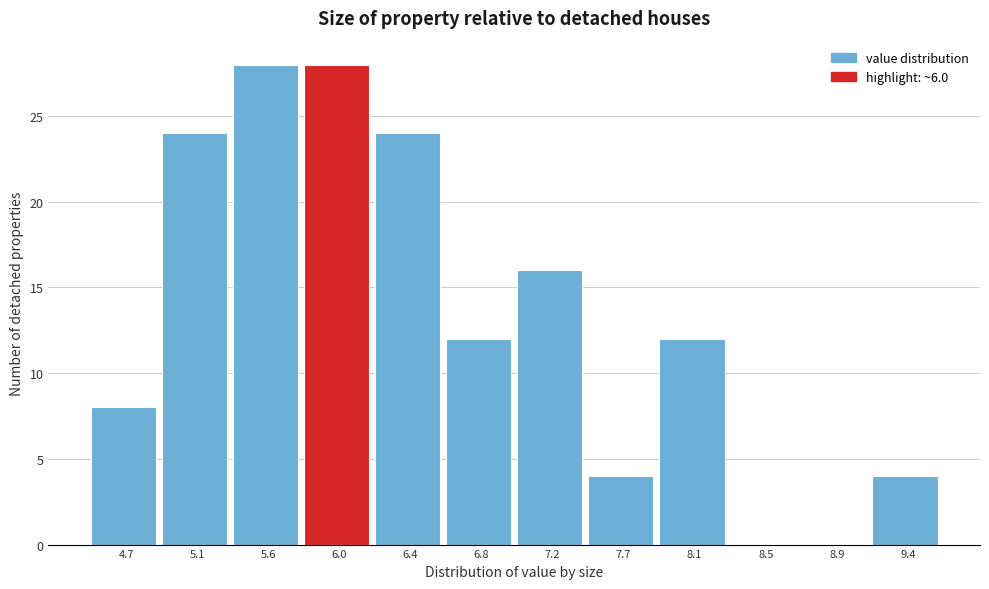

Reading left to right, extract all data points from this chart.

4.7=8	5.1=24	5.6=28	6.0=28	6.4=24	6.8=12	7.2=16	7.7=4	8.1=12	8.5=0	8.9=0	9.4=4